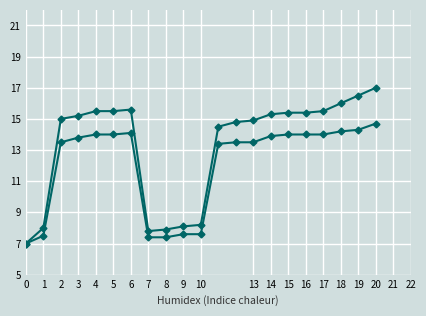

Where is 事業所番号 scaled nearest to the value 10?

9